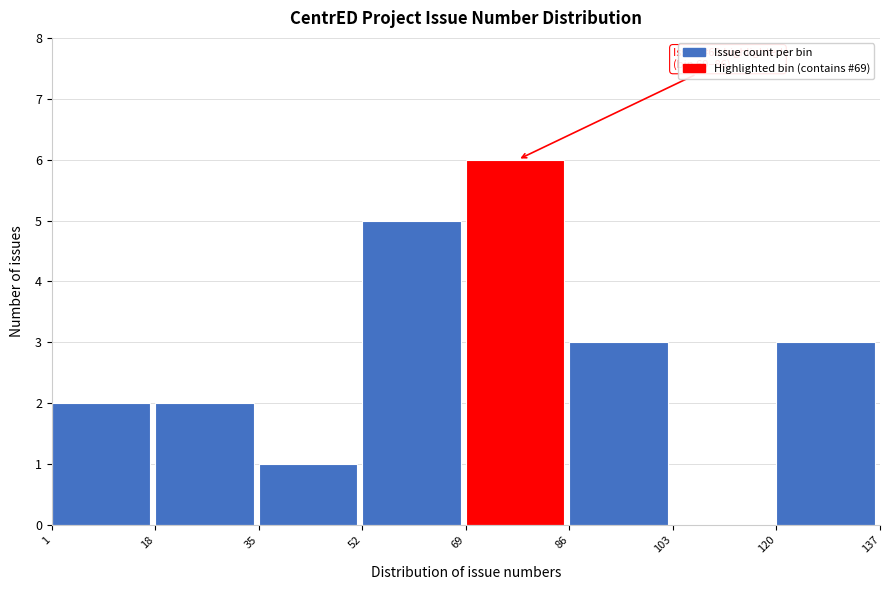

Which range on the x-axis has the tallest bar?

69 to 86